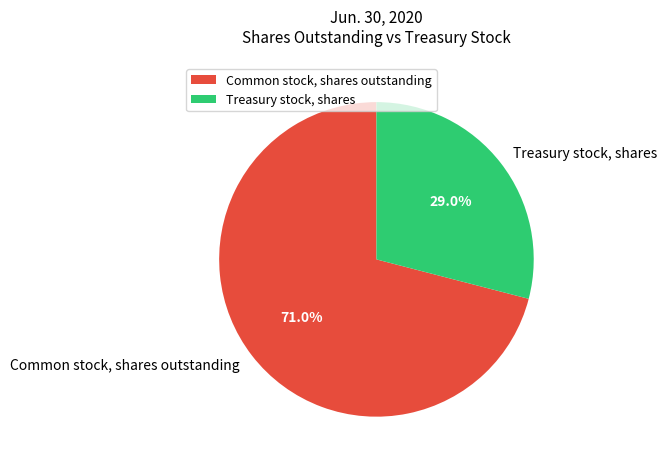

Between Treasury stock, shares and Common stock, shares outstanding, which is larger?

Common stock, shares outstanding